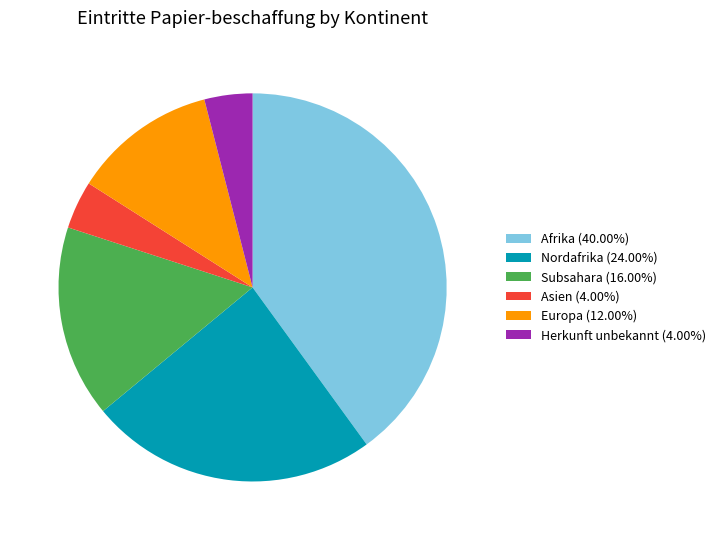

What is the ratio of the value at Europa (12.00%) to the value at Afrika (40.00%)?

0.3